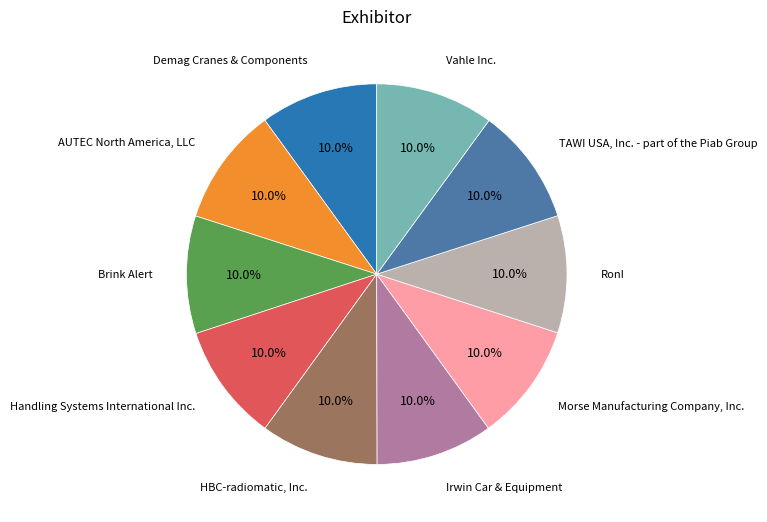

Does any single category account for the majority?

No